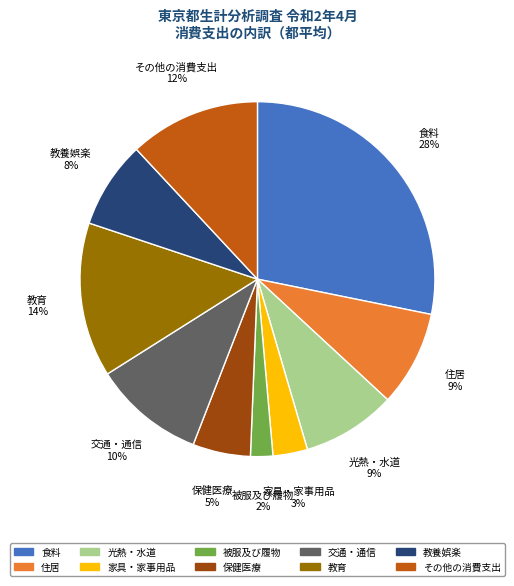

To the nearest percent, what portion does 食料 represent?

28%